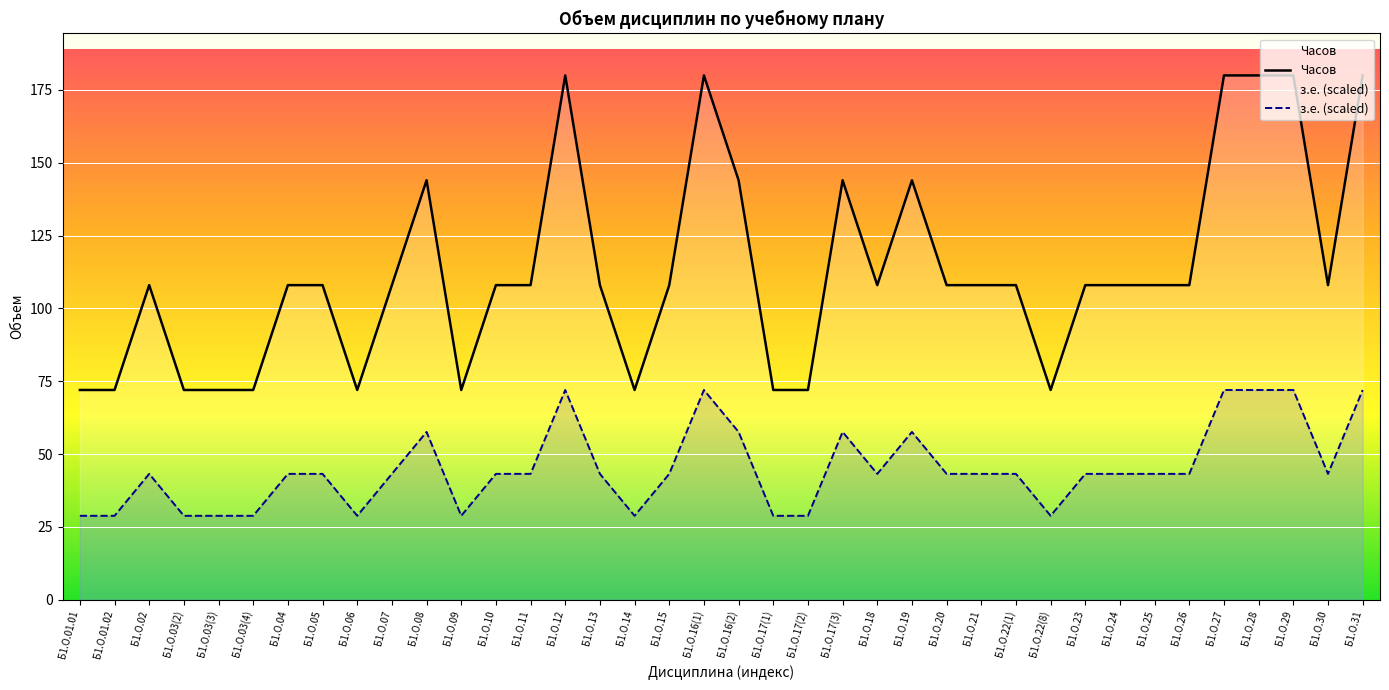

Is the value of Часов at Б1.О.08 greater than the value of з.е. (scaled) at Б1.О.24?

Yes